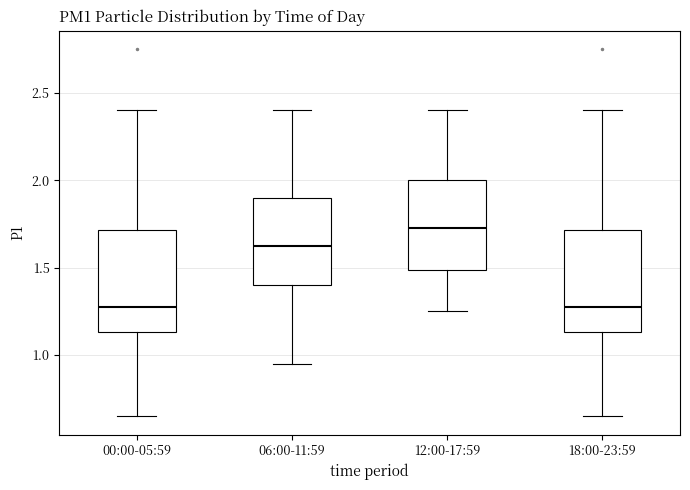

Reading left to right, read every box against the y-axis: the position of its median line, the range the box covers, and the ends of its whiskers. The values are not printed on the chart, so give them approximately, as read against the axis.

00:00-05:59: median 1.30, box 1.15 to 1.70, whiskers 0.65 to 2.40
06:00-11:59: median 1.65, box 1.40 to 1.90, whiskers 0.95 to 2.40
12:00-17:59: median 1.75, box 1.50 to 2.00, whiskers 1.25 to 2.40
18:00-23:59: median 1.30, box 1.15 to 1.70, whiskers 0.65 to 2.40